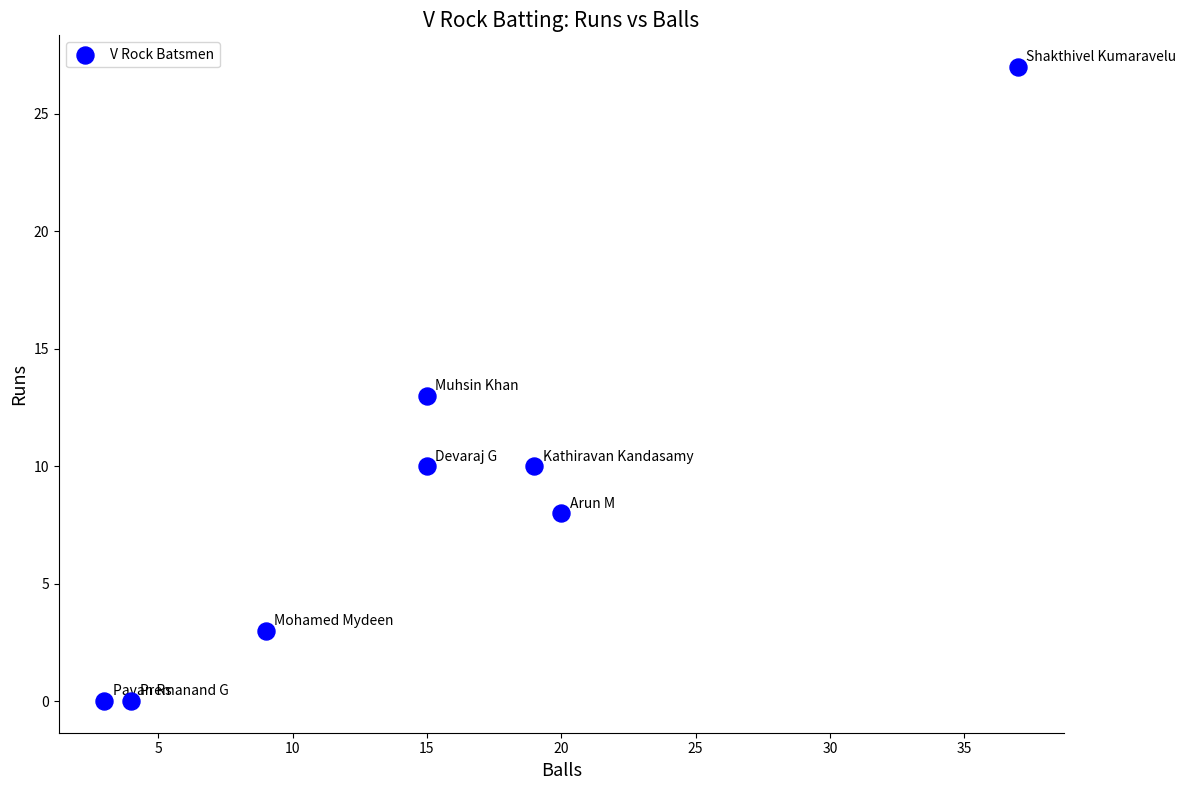

What is the average X value?

15